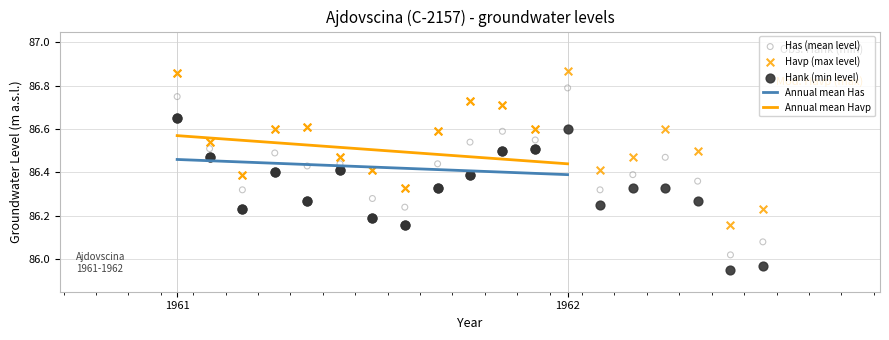

Which series contains the lowest Y value?

Hank (min level)